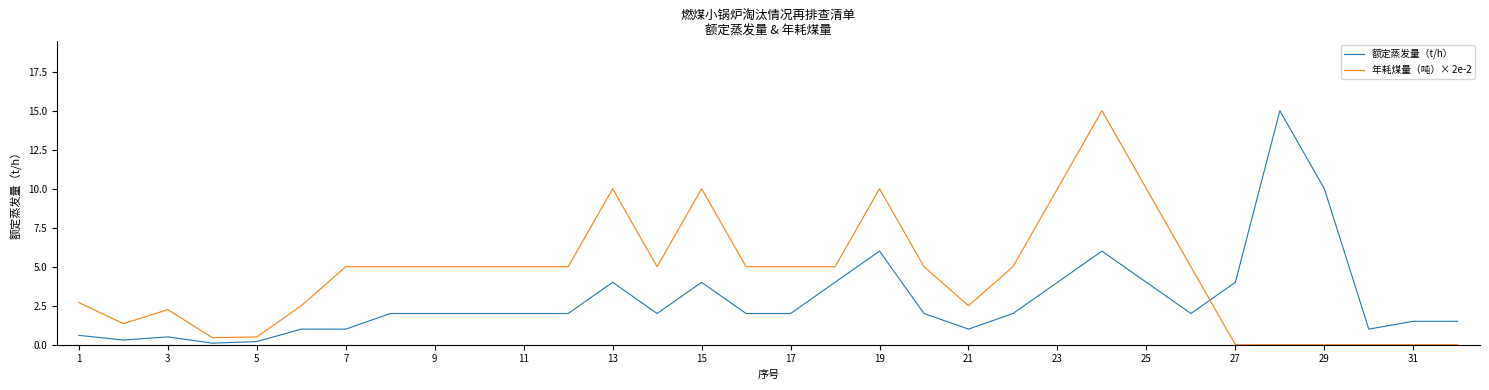

What is the average value of the 额定蒸发量（t/h） series?

2.9